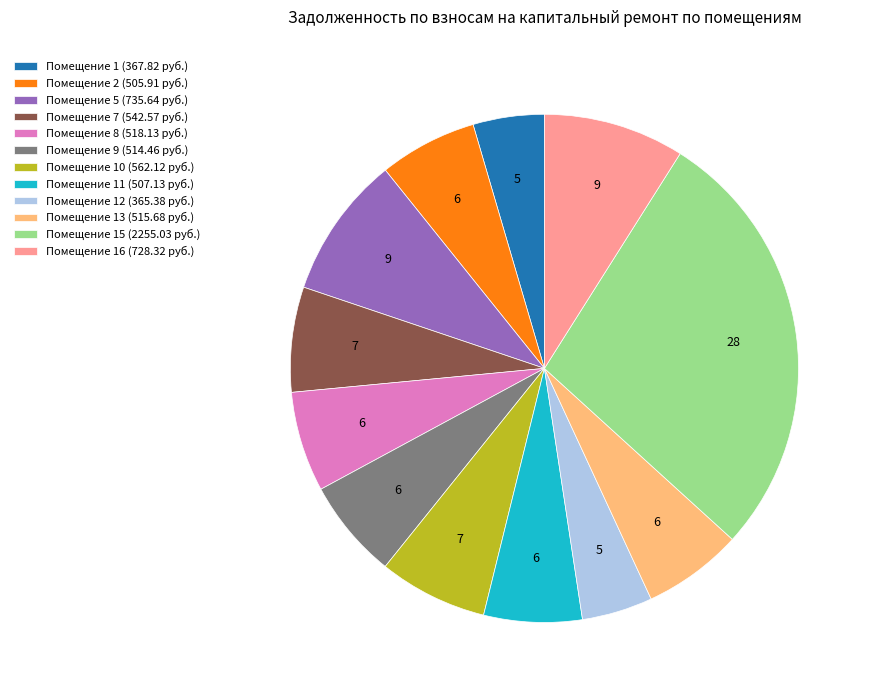

Do Помещение 15 (2255.03 руб.) and Помещение 9 (514.46 руб.) together represent more than half of the pie?

No